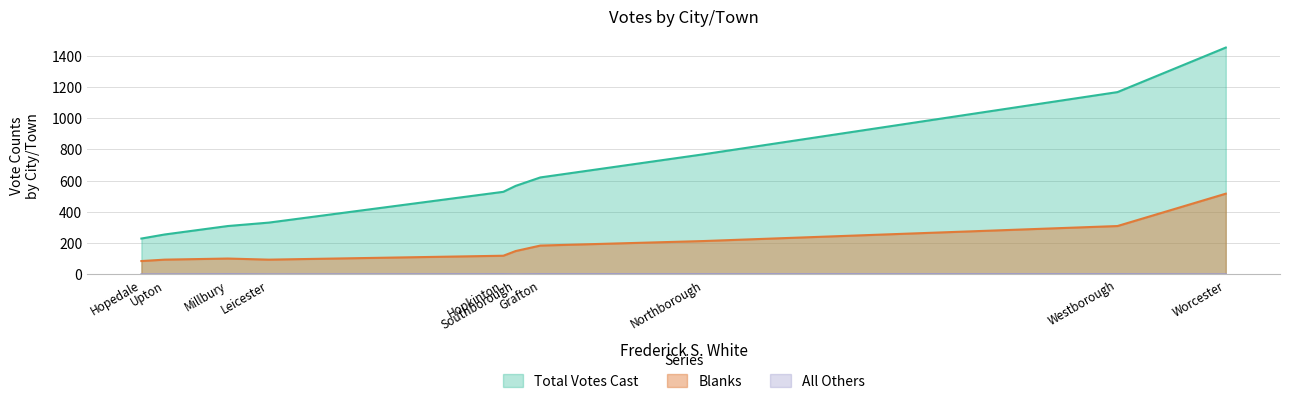

Is the value of Blanks at Upton greater than the value of Total Votes Cast at Upton?

No